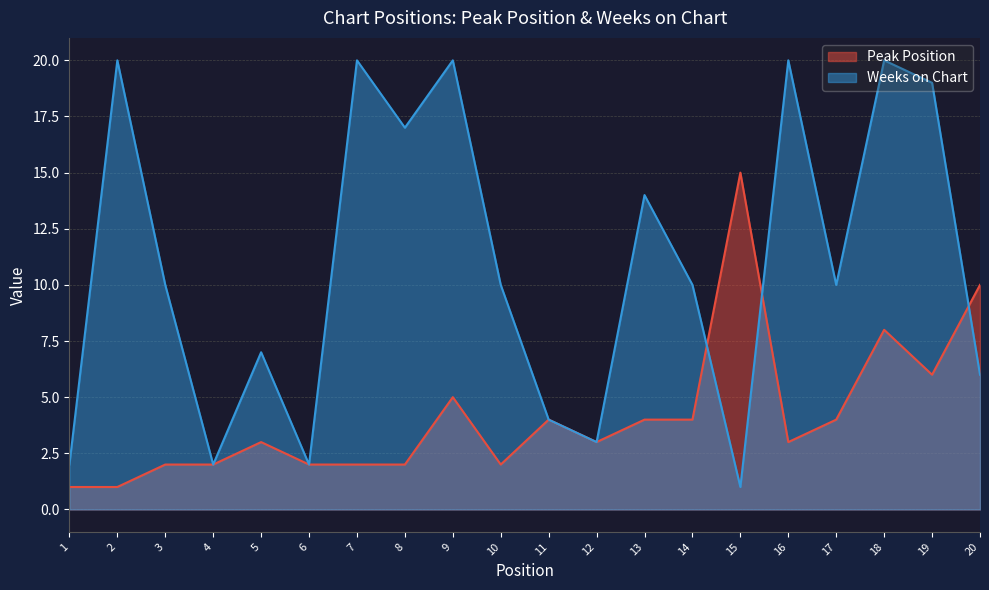

What is the average value of the Peak Position series?

4